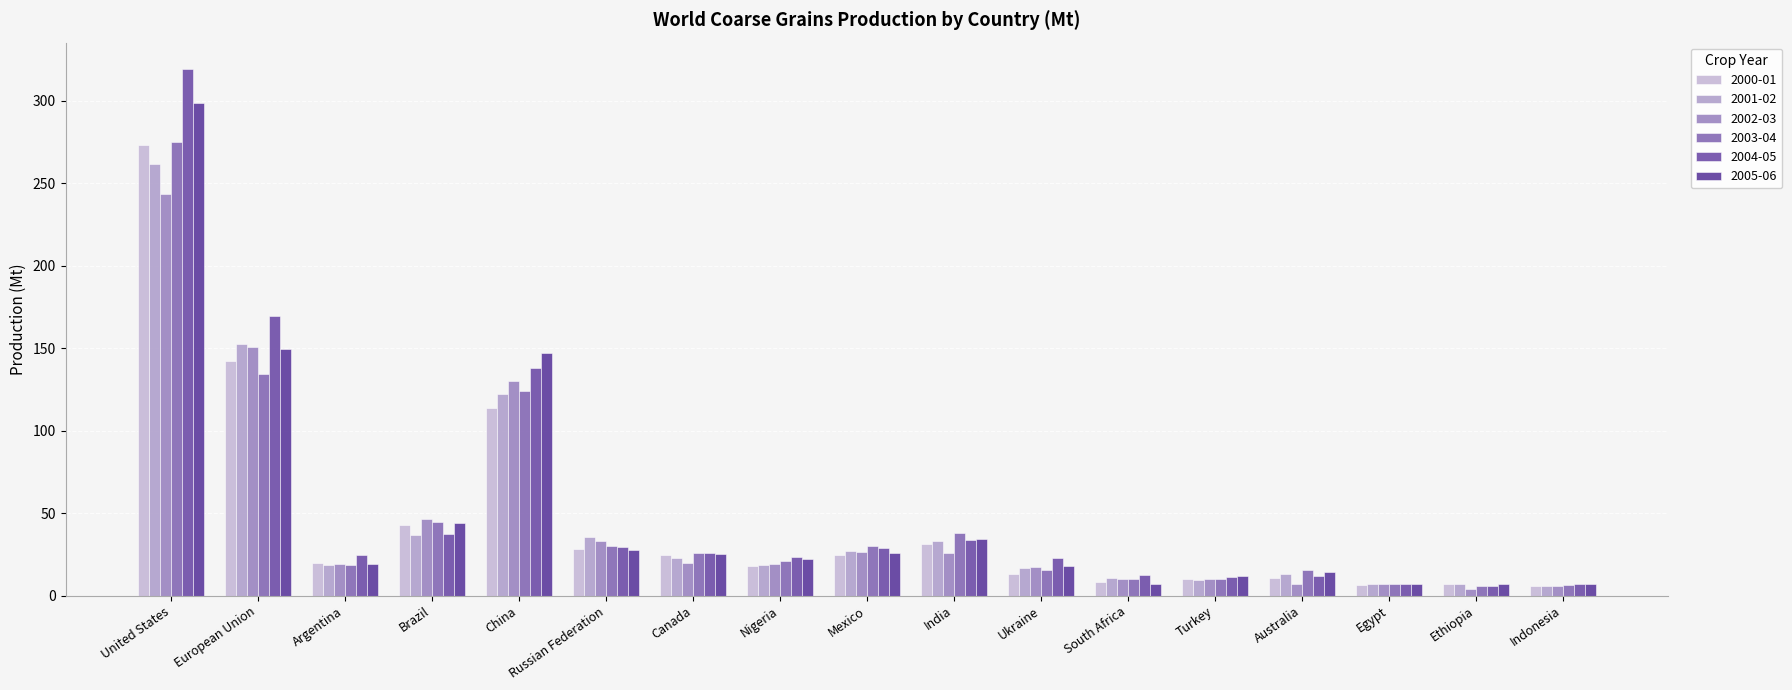

The 2005-06 series shows 18.0 at Turkey. True or false?

False